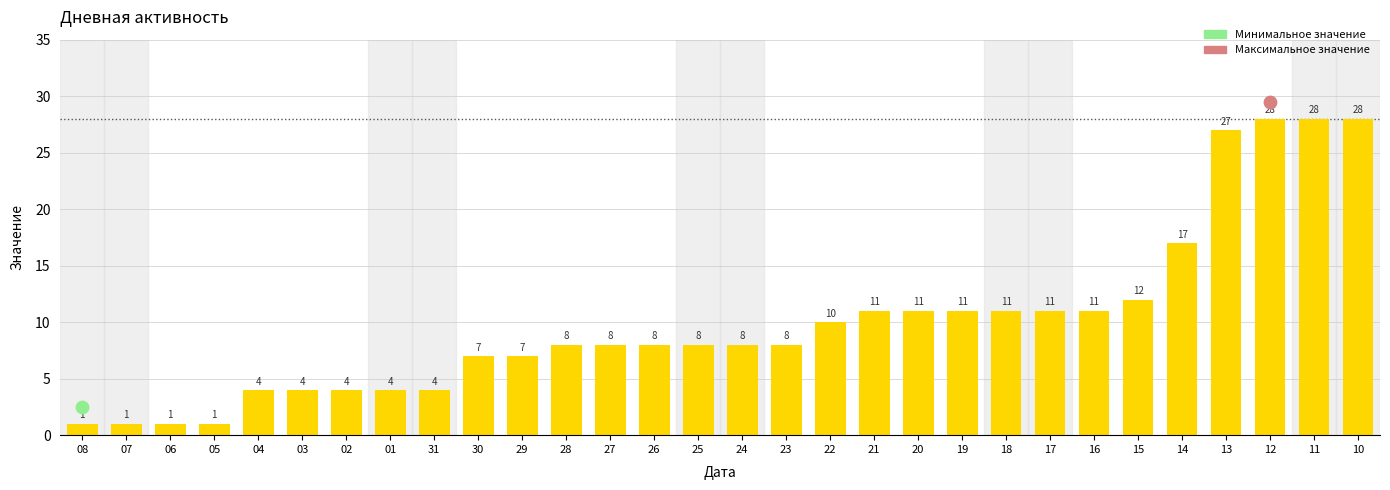

What is the change in value from 06 to 28?

+7